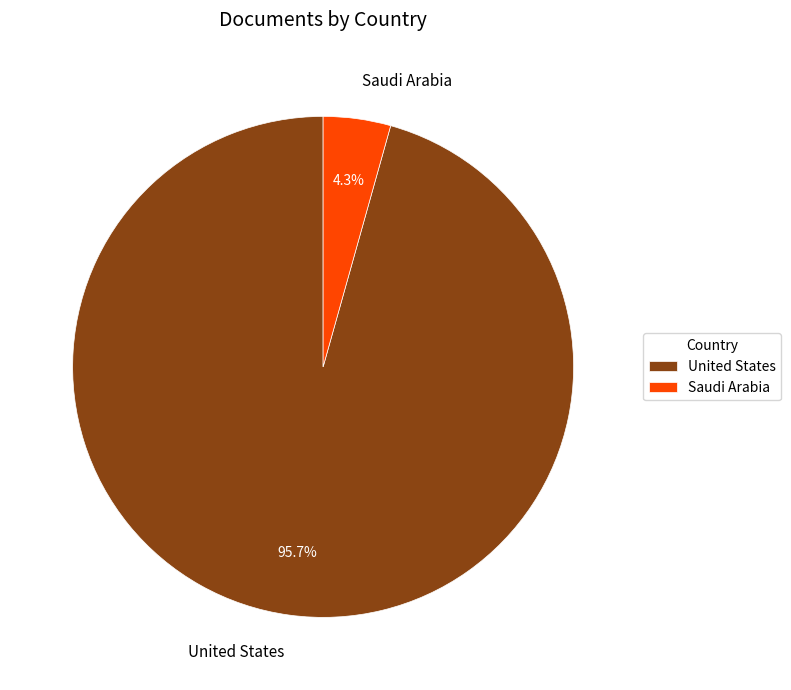

To the nearest percent, what is the average slice percentage?

50%